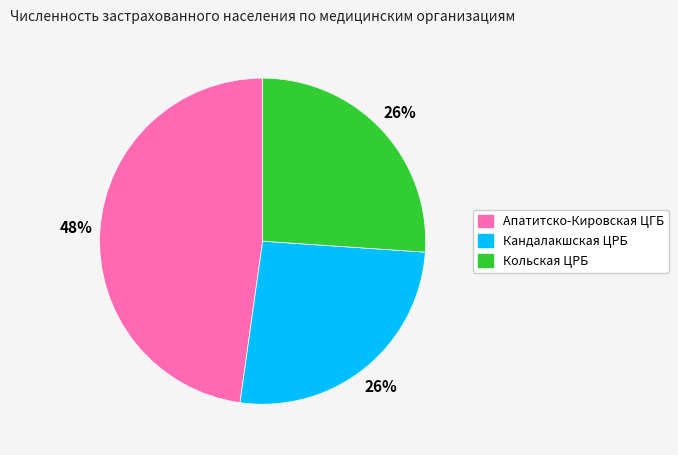

True or false: Кандалакшская ЦРБ accounts for 13% of the total.

False